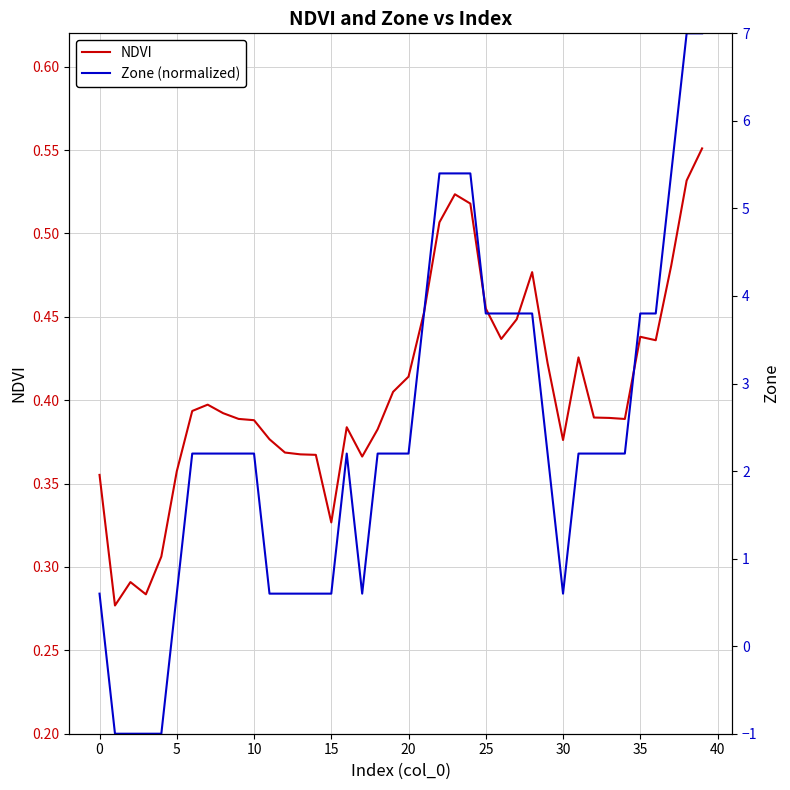

Reading left to right, transcribe all the data shown in this chart.

NDVI: 0.4	0.3	0.3	0.3	0.3	0.4	0.4	0.4	0.4	0.4	0.4	0.4	0.4	0.4	0.4	0.3	0.4	0.4	0.4	0.4	0.4	0.5	0.5	0.5	0.5	0.5	0.4	0.4	0.5	0.4	0.4	0.4	0.4	0.4	0.4	0.4	0.4	0.5	0.5	0.6
Zone (normalized): 0.3	0.2	0.2	0.2	0.2	0.3	0.4	0.4	0.4	0.4	0.4	0.3	0.3	0.3	0.3	0.3	0.4	0.3	0.4	0.4	0.4	0.5	0.5	0.5	0.5	0.5	0.5	0.5	0.5	0.4	0.3	0.4	0.4	0.4	0.4	0.5	0.5	0.5	0.6	0.6